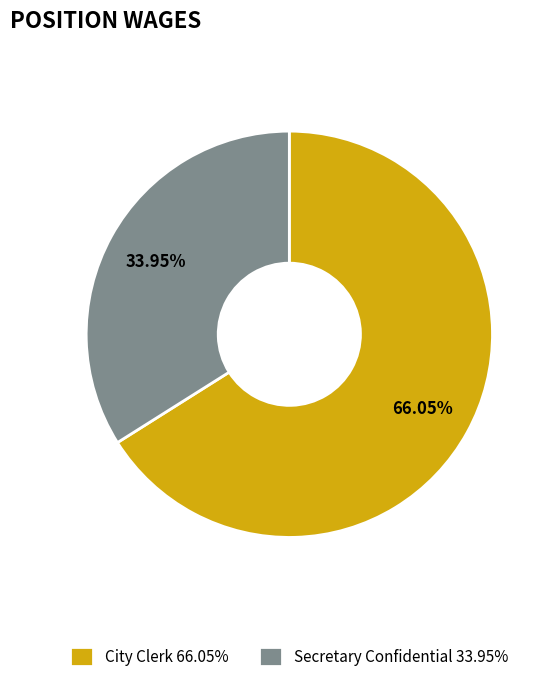

Do City Clerk 66.05% and Secretary Confidential 33.95% together represent more than half of the pie?

Yes